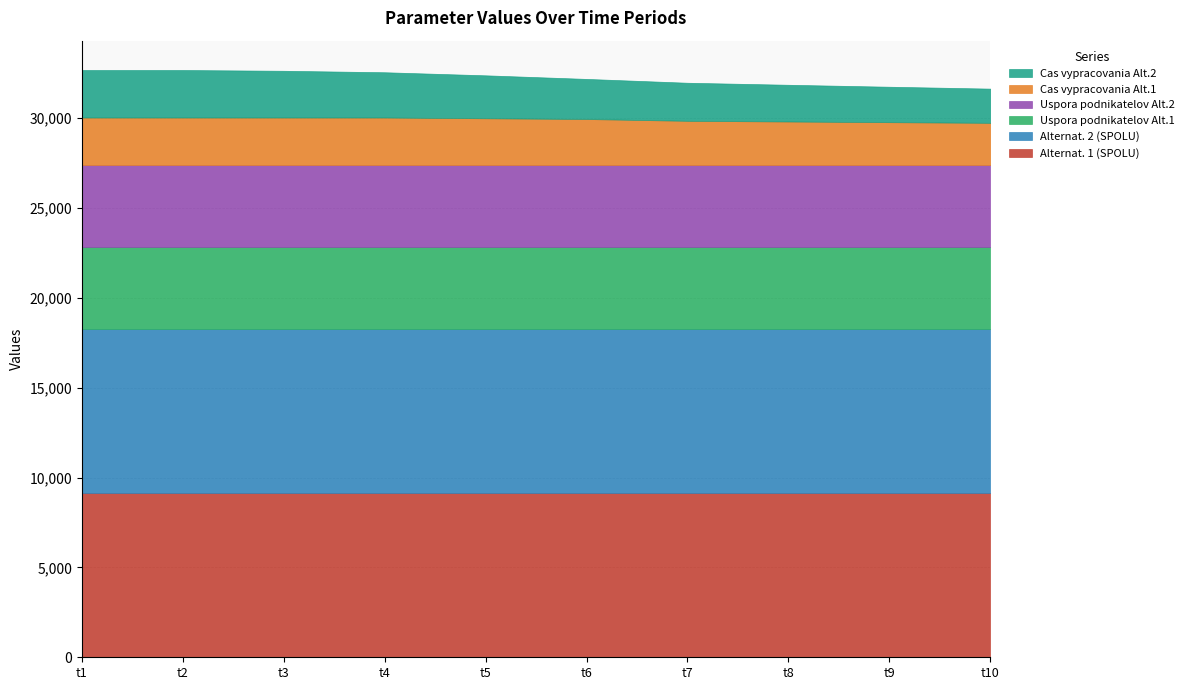

Reading left to right, transcribe all the data shown in this chart.

Alternat. 1 (SPOLU): t1=9132.0	t2=9132.0	t3=9132.0	t4=9132.0	t5=9132.0	t6=9132.0	t7=9132.0	t8=9132.0	t9=9132.0	t10=9132.0
Alternat. 2 (SPOLU): t1=9132.0	t2=9132.0	t3=9132.0	t4=9132.0	t5=9132.0	t6=9132.0	t7=9132.0	t8=9132.0	t9=9132.0	t10=9132.0
Uspora podnikatelov Alt.1: t1=4566.0	t2=4566.0	t3=4566.0	t4=4566.0	t5=4566.0	t6=4566.0	t7=4566.0	t8=4566.0	t9=4566.0	t10=4566.0
Uspora podnikatelov Alt.2: t1=4566.0	t2=4566.0	t3=4566.0	t4=4566.0	t5=4566.0	t6=4566.0	t7=4566.0	t8=4566.0	t9=4566.0	t10=4566.0
Cas vypracovania Alt.1: t1=2643.2	t2=2643.2	t3=2643.2	t4=2643.2	t5=2601.3	t6=2560.3	t7=2459.8	t8=2421.6	t9=2384.1	t10=2347.5
Cas vypracovania Alt.2: t1=2643.2	t2=2643.2	t3=2601.3	t4=2519.2	t5=2390.1	t6=2231.2	t7=2118.5	t8=2044.1	t9=1972.5	t10=1903.9